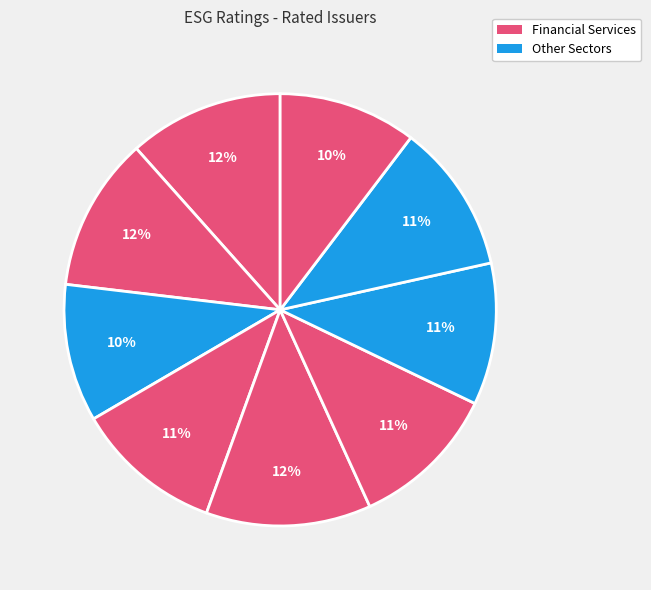

How many segments does this pie chart have?

9